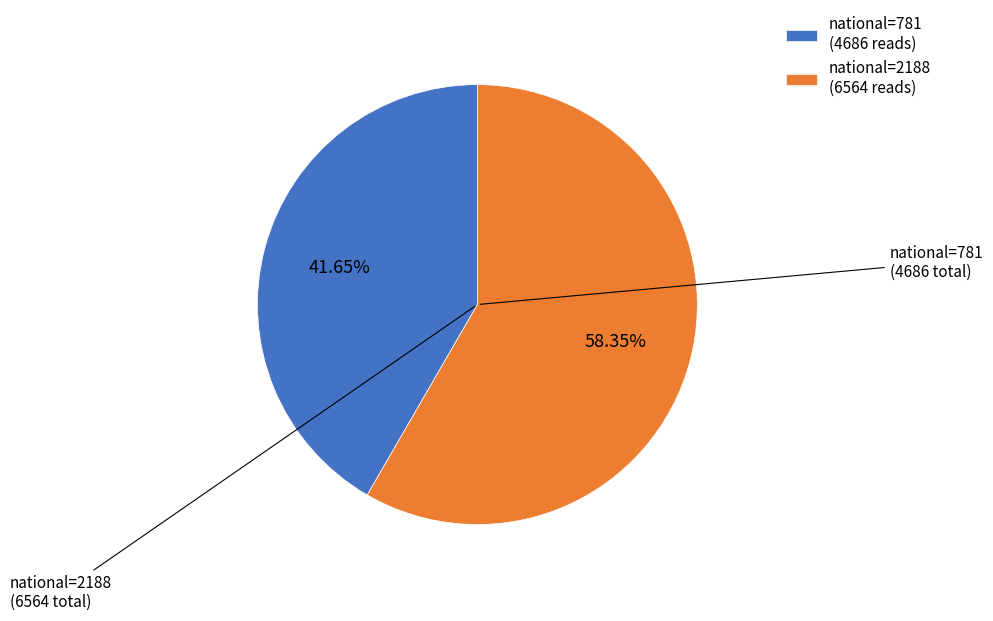

Is the sum of national=2188 (6564 reads) and national=781 (4686 reads) greater than half?

Yes